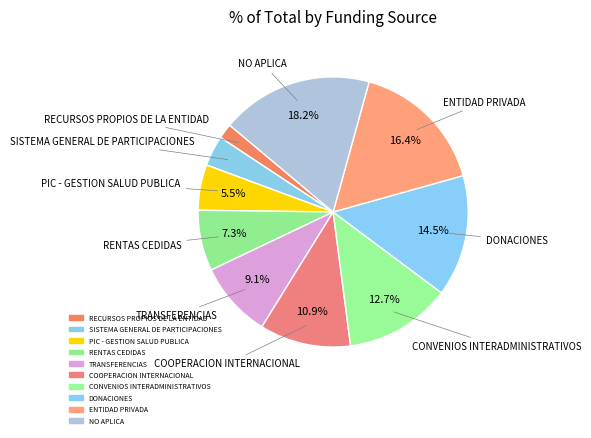

To the nearest percent, what portion does RECURSOS PROPIOS DE LA ENTIDAD represent?

2%